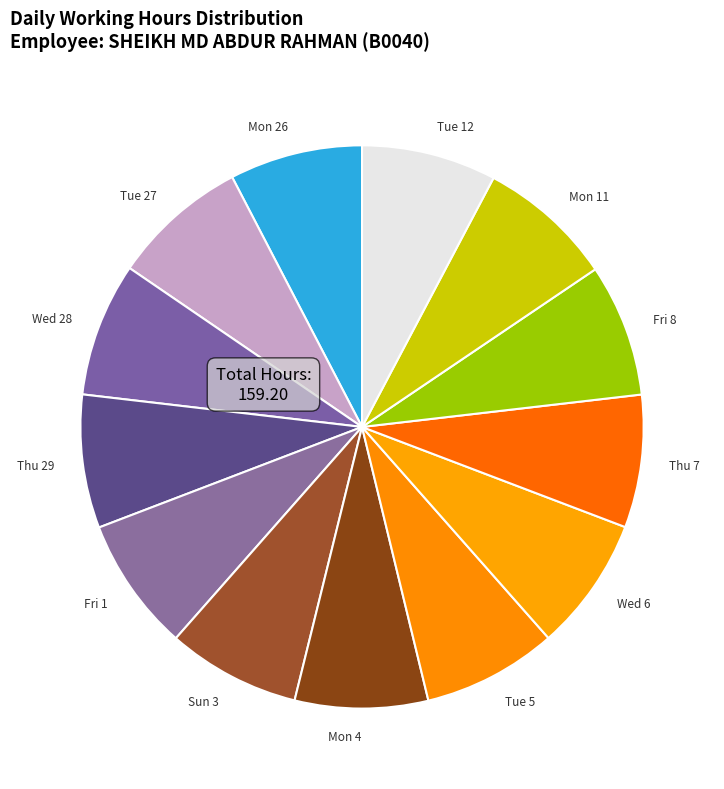

Combined, do Thu 7 and Mon 26 account for over 50%?

No